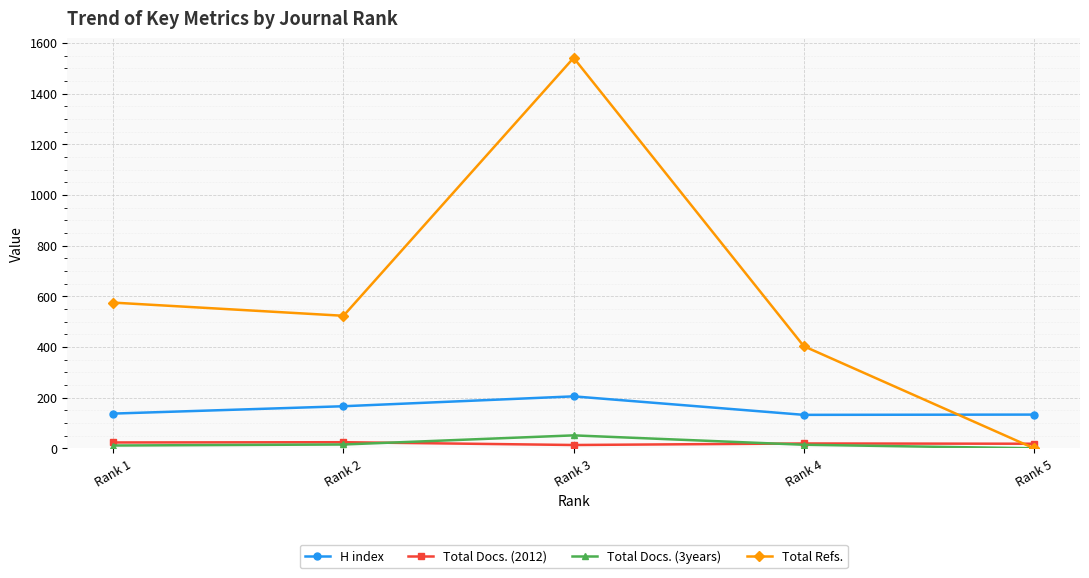

Where is Total Refs. nearest to the value 770?

Rank 1